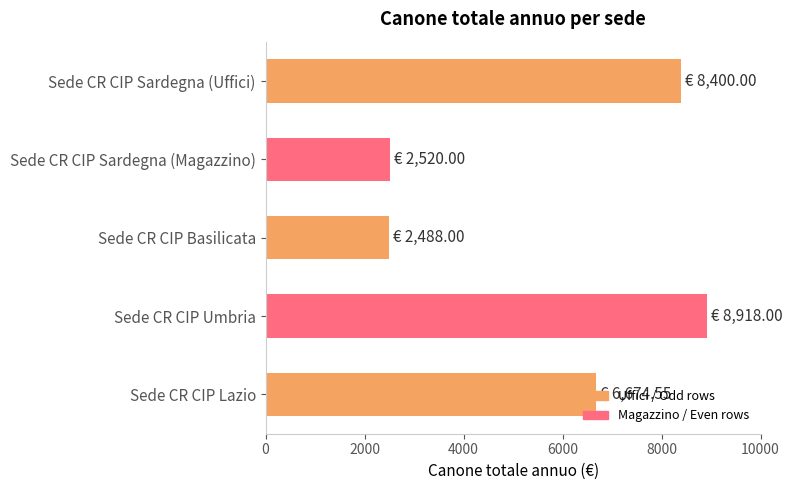

Is it true that the value at Sede CR CIP Basilicata is 981.1?

False